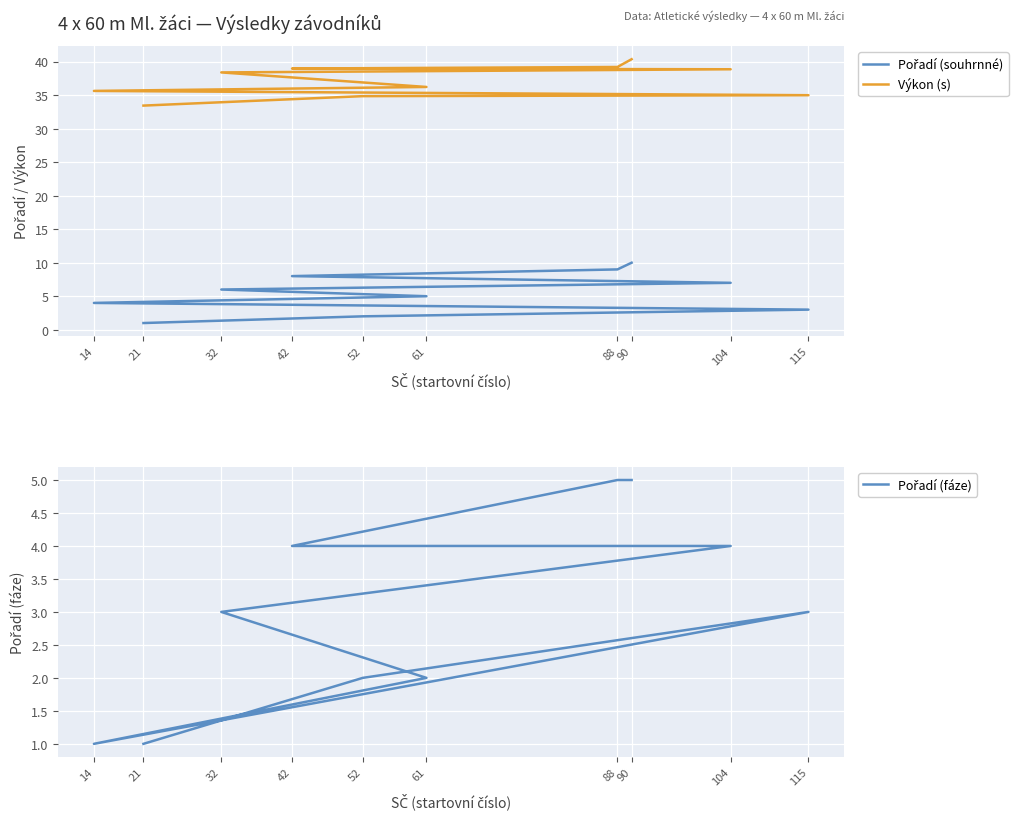

What is the total value across all series at 61?

43.2